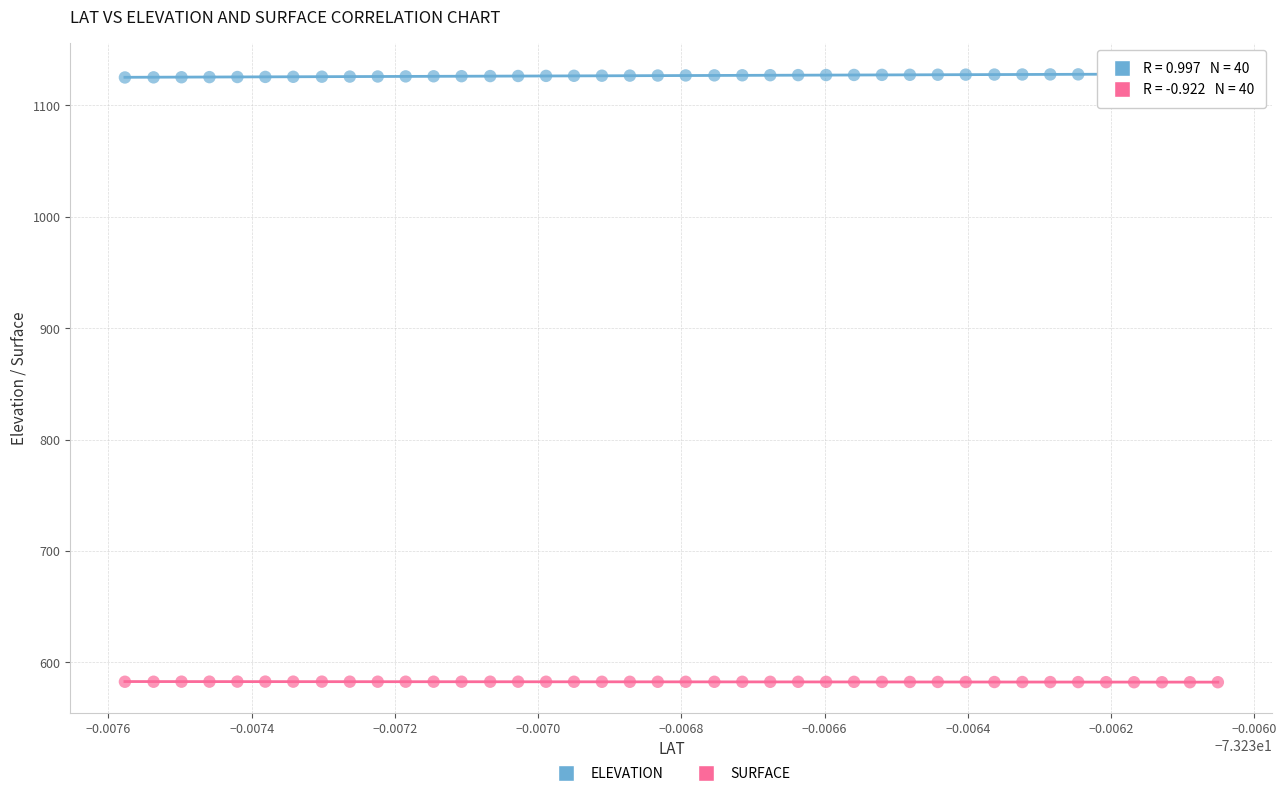

Which series contains the highest Y value?

ELEVATION